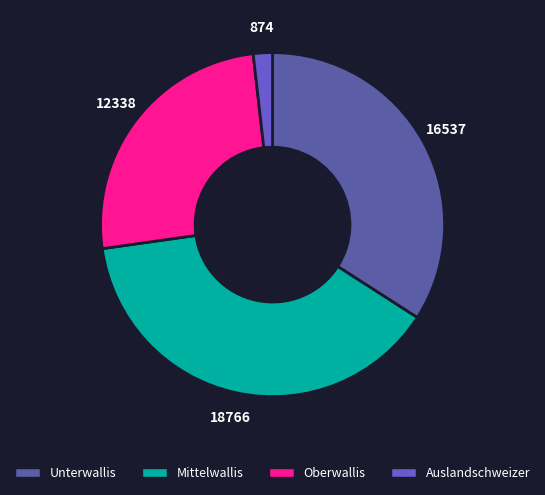

Approximately how many times larger is the value at Unterwallis compared to Auslandschweizer?

18.9